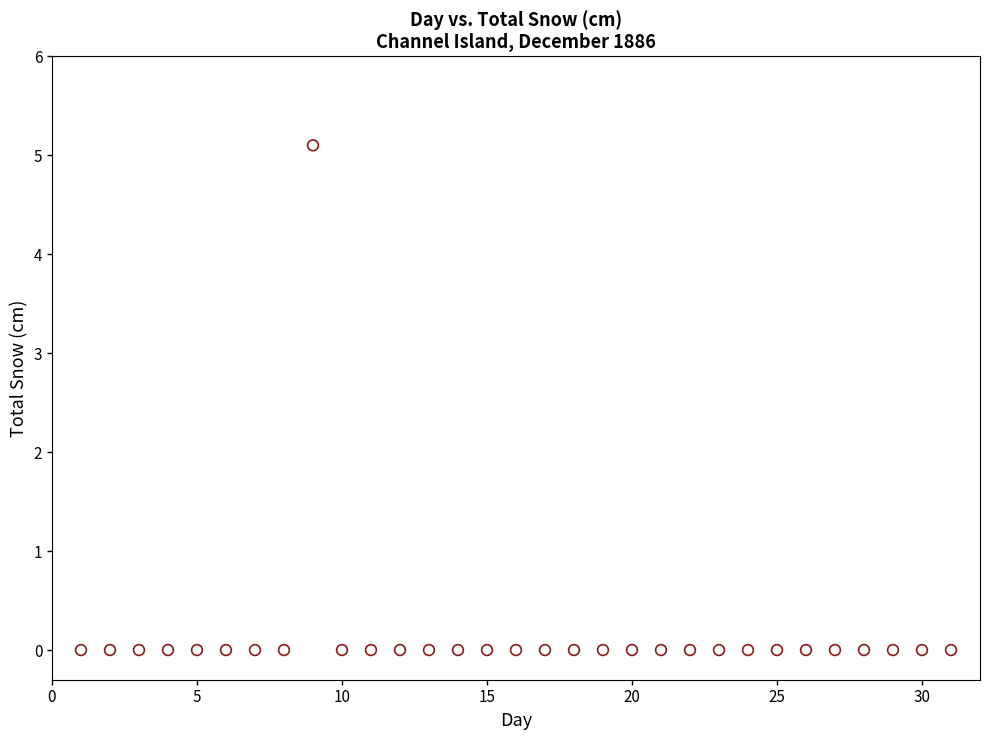

What is the range of Y values (max minus min)?

5.1